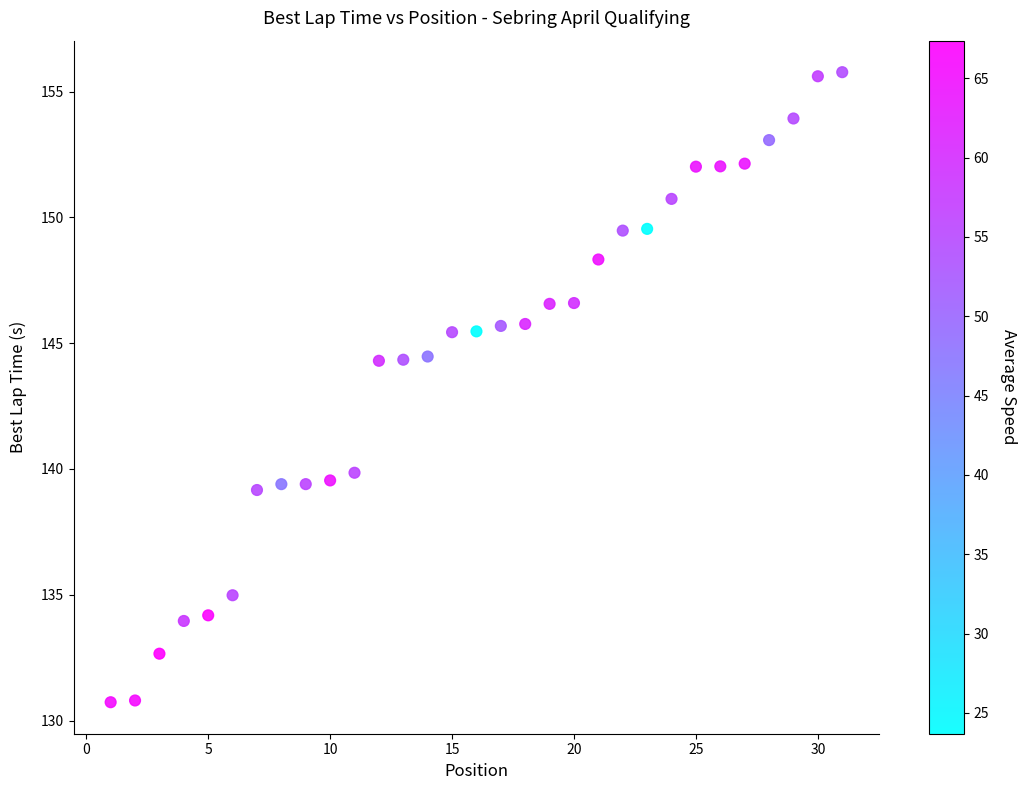

What is the range of Y values (max minus min)?

25.0